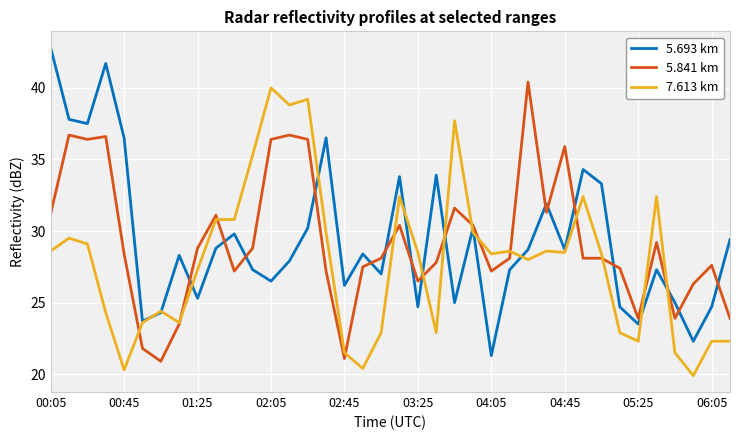

Which series has the largest range (max minus min)?

5.693 km